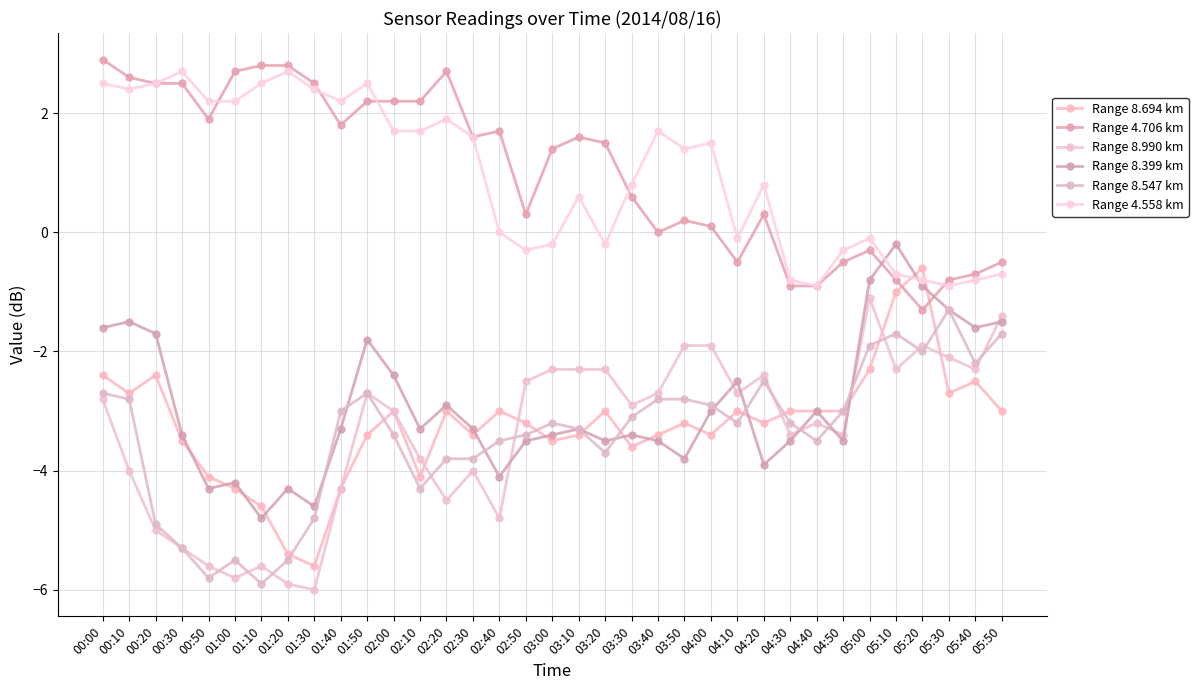

How many interior local valleys does the Range 8.399 km series have?

10